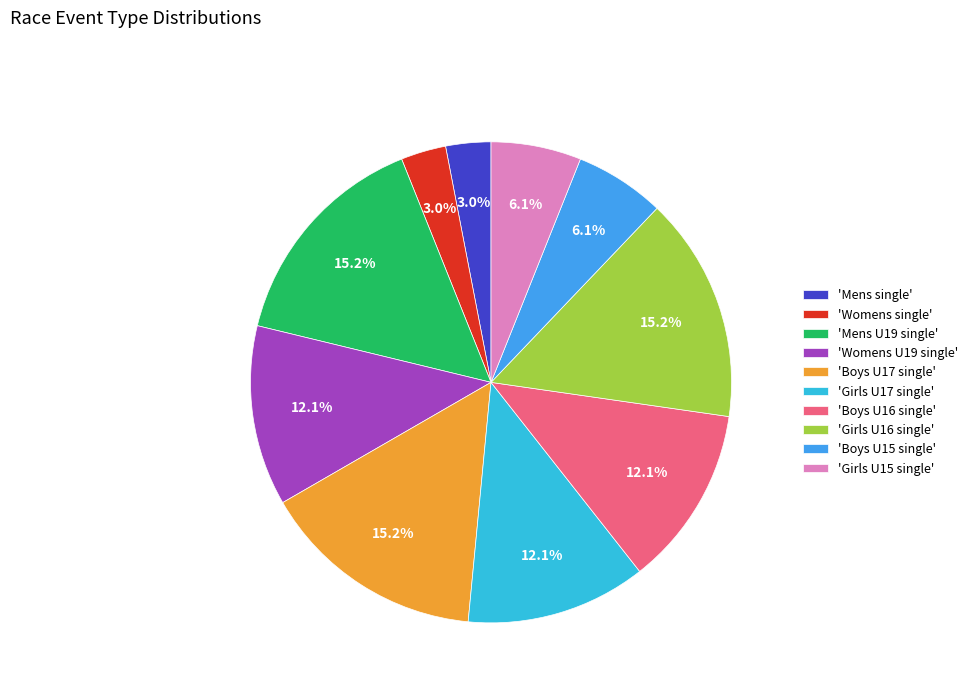

Count the number of slices in the pie.

10